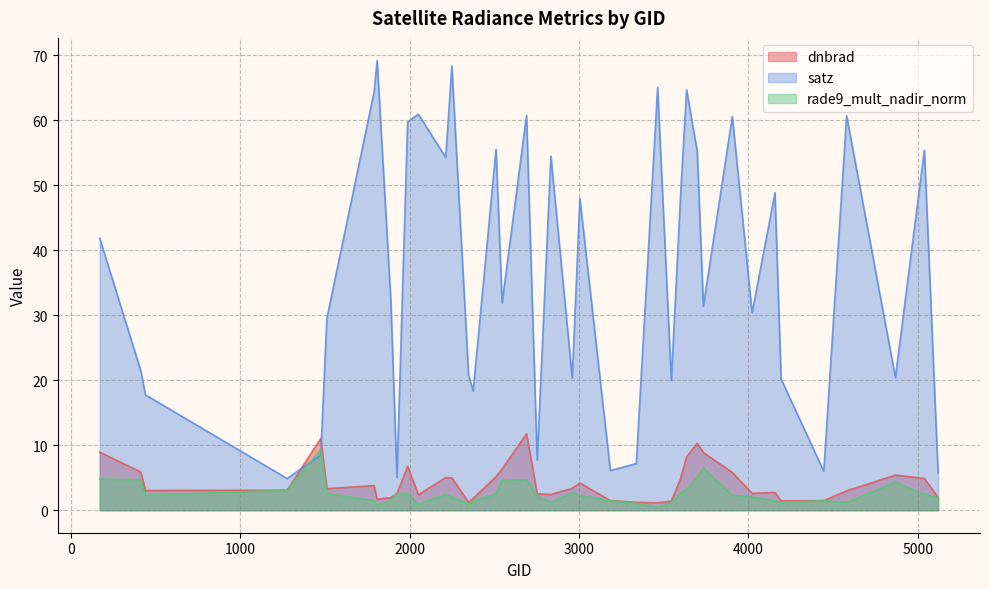

What is the spread (max minus min) of values at 2213?

51.8